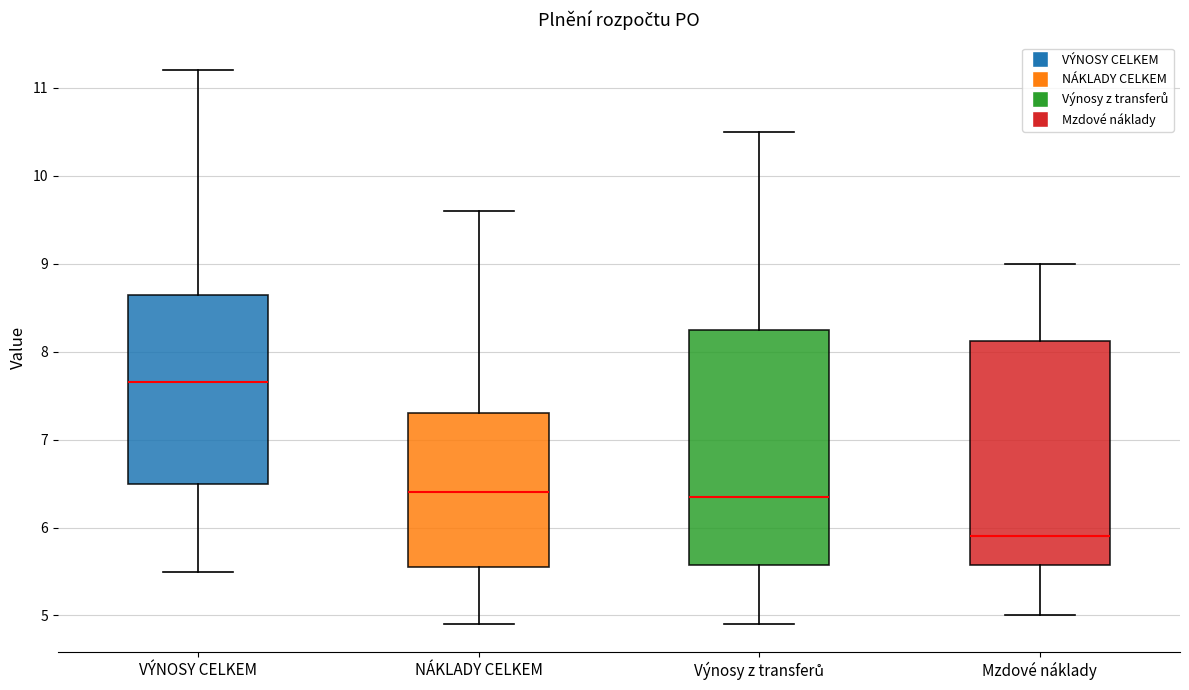

Comparing the boxes themselves (not the whiskers), which one is the tallest?

Výnosy z transferů